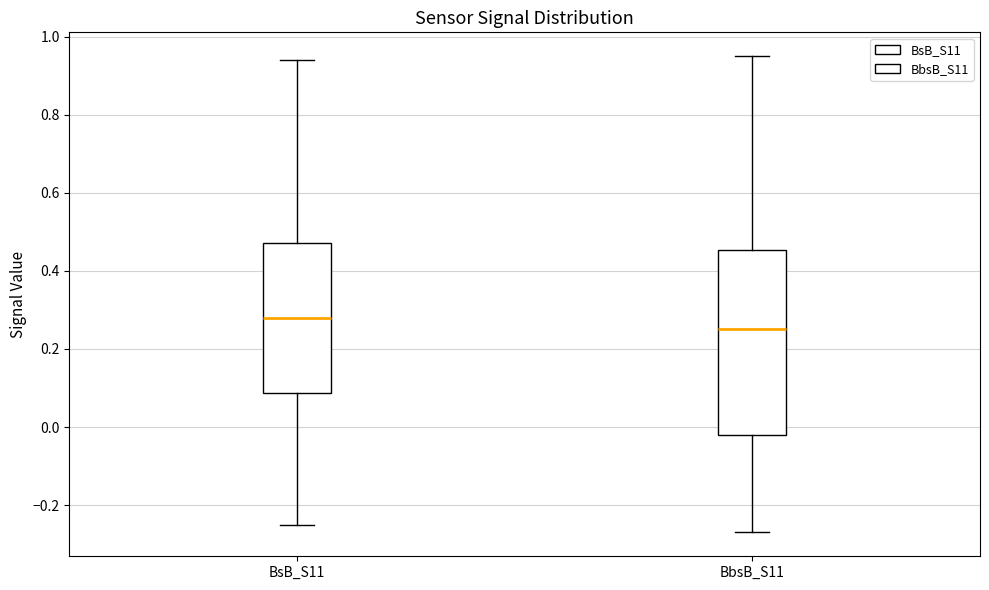

Which box has the lowest median line?

BbsB_S11